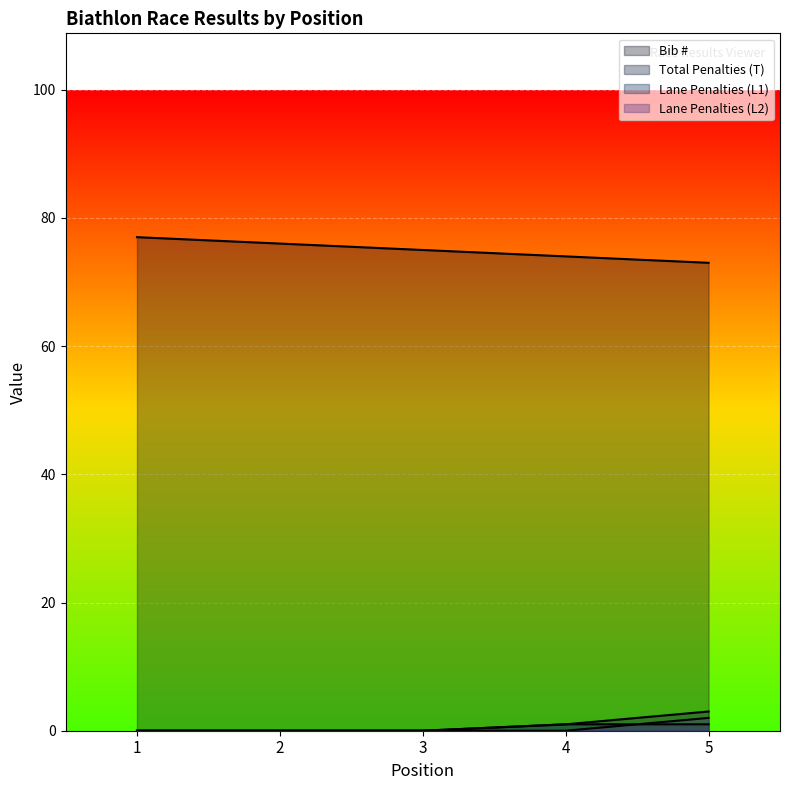

Is the value of Lane Penalties (L1) at 2 greater than the value of Total Penalties (T) at 5?

No